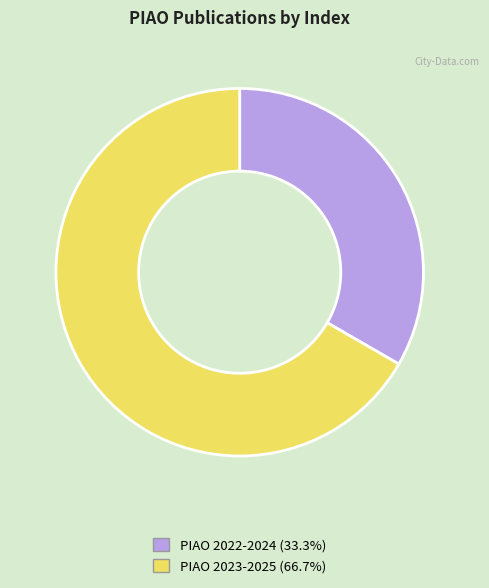

Rank the categories by value from highest to lowest.

PIAO 2023-2025, PIAO 2022-2024